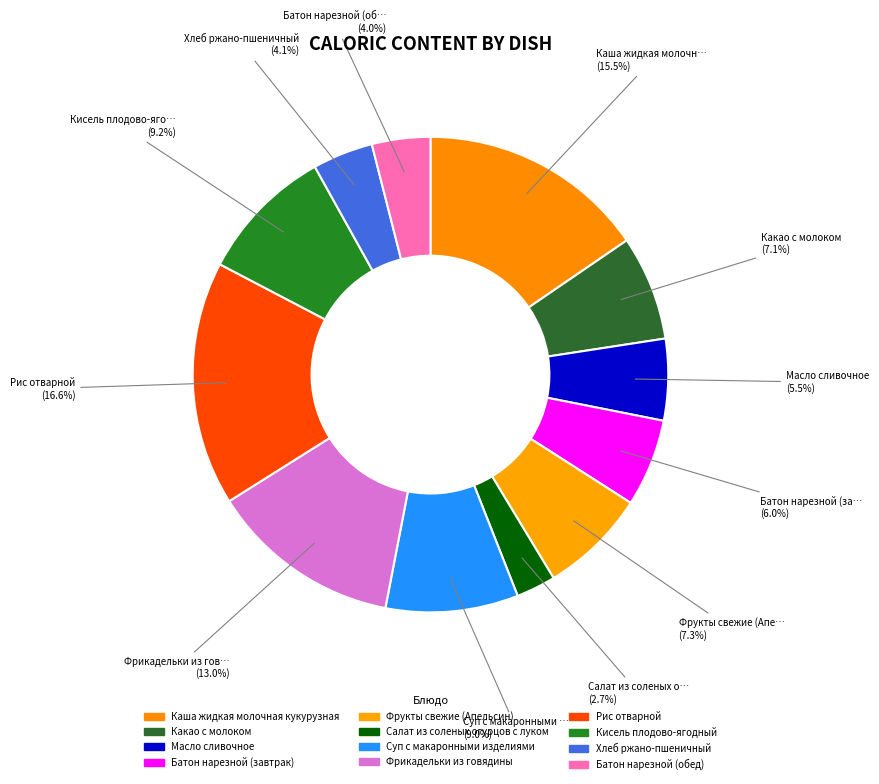

What percentage do Батон нарезной (завтрак) and Какао с молоком together represent?

13.1%